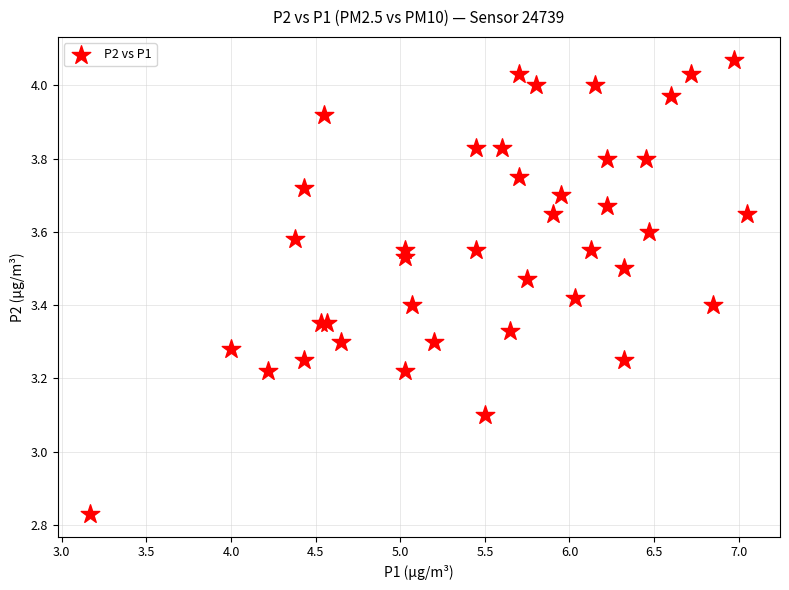

What Y value in the scatter plot is closest to 3?

3.1